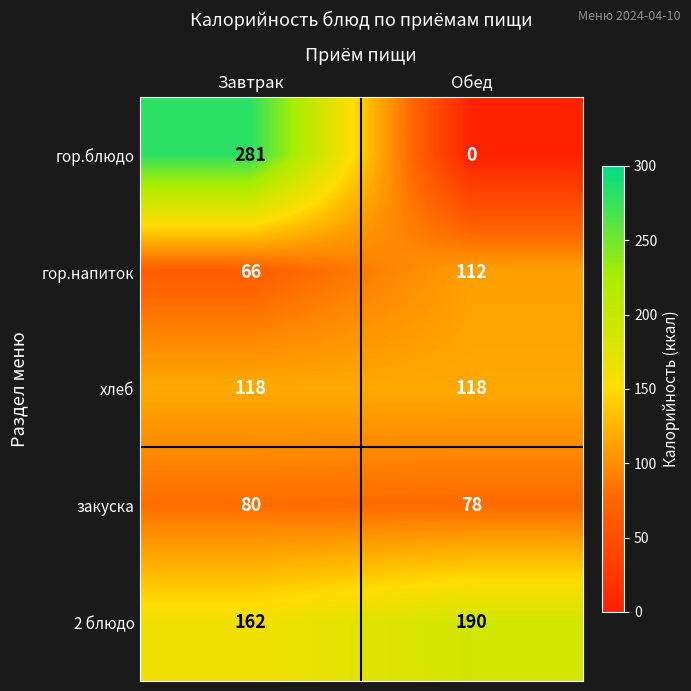

What is the total value across all series at Обед?

498